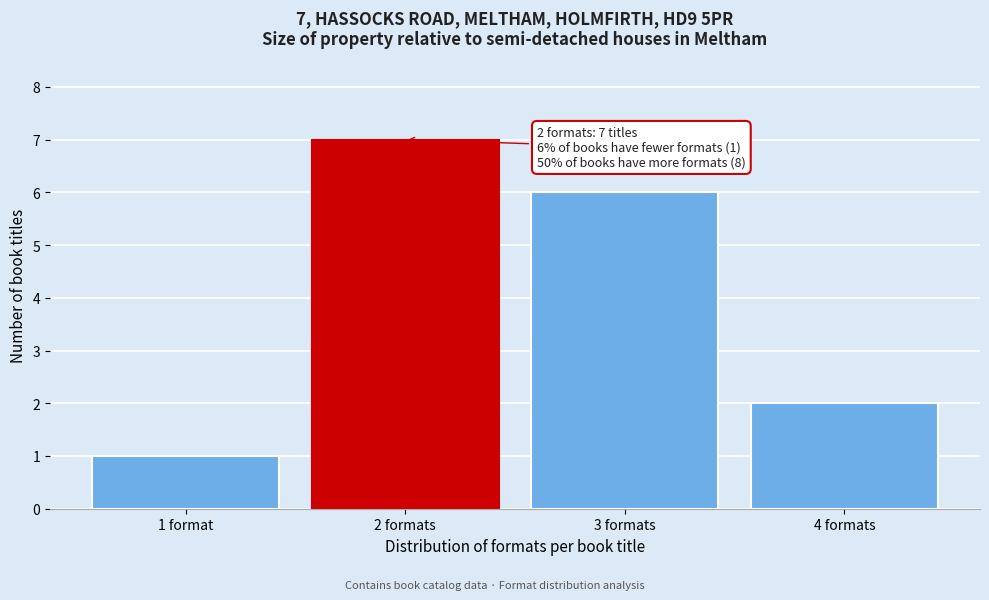

Reading left to right, what are all the values shown in this chart?

1	7	6	2